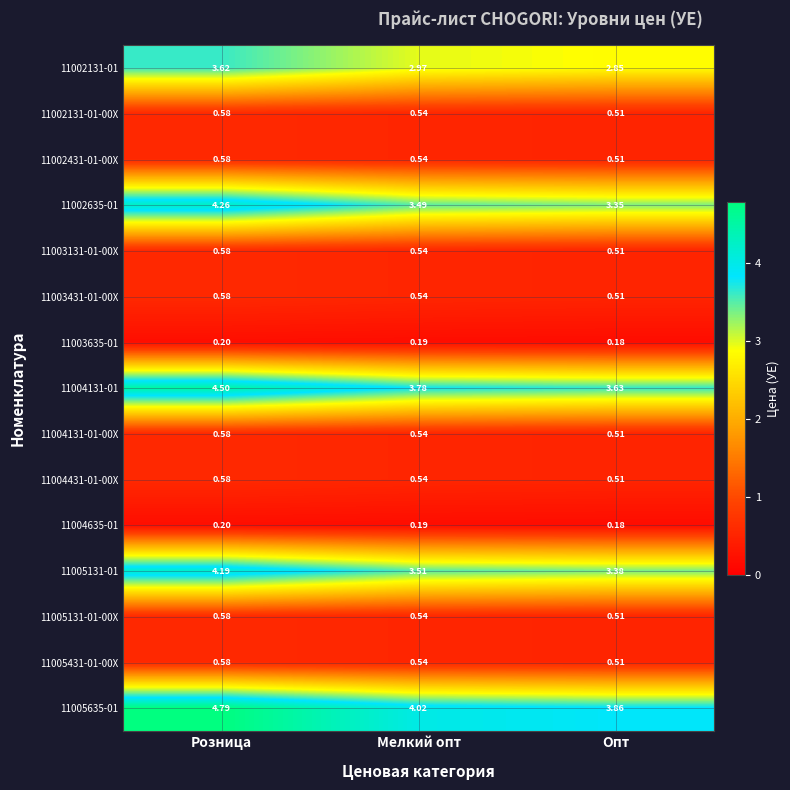

Which label corresponds to the smallest value in the chart?

Опт